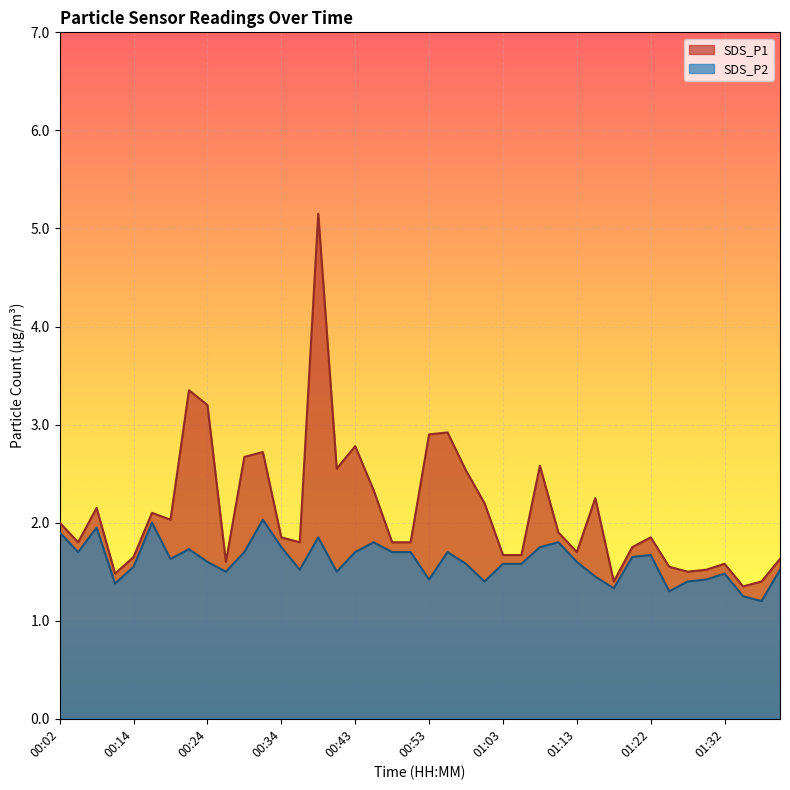

What value does the SDS_P2 series have at 00:53?

1.4